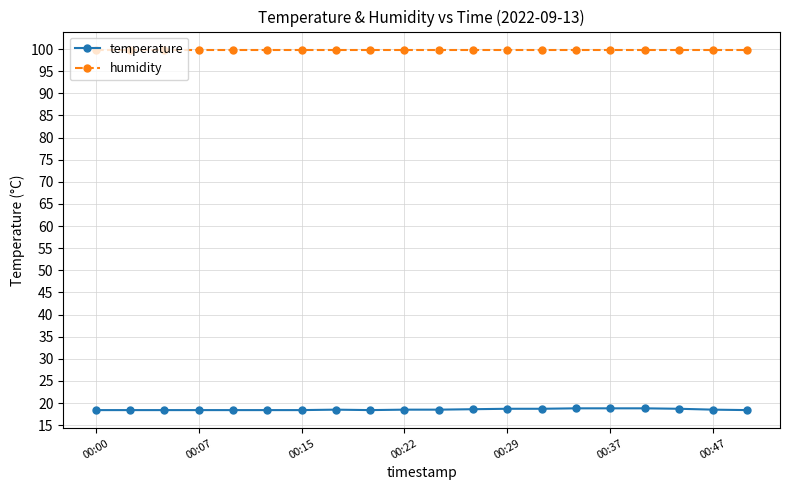

True or false: humidity and temperature cross at least once.

False